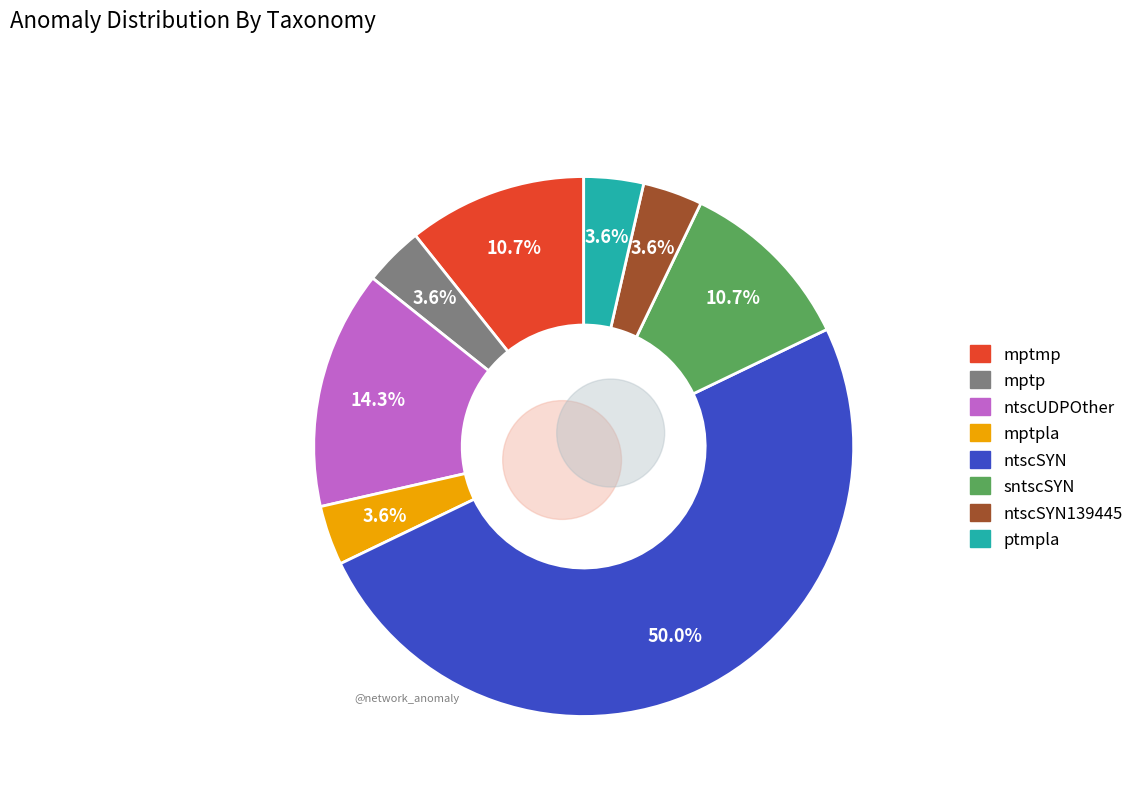

To the nearest percent, what is the difference between the largest and smallest slice percentages?

46%